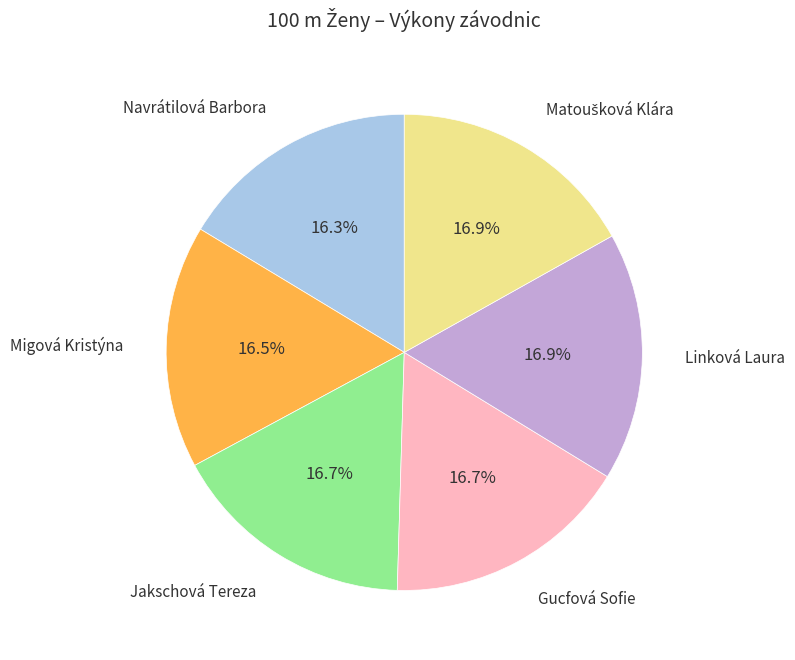

Is there a majority slice in this chart?

No